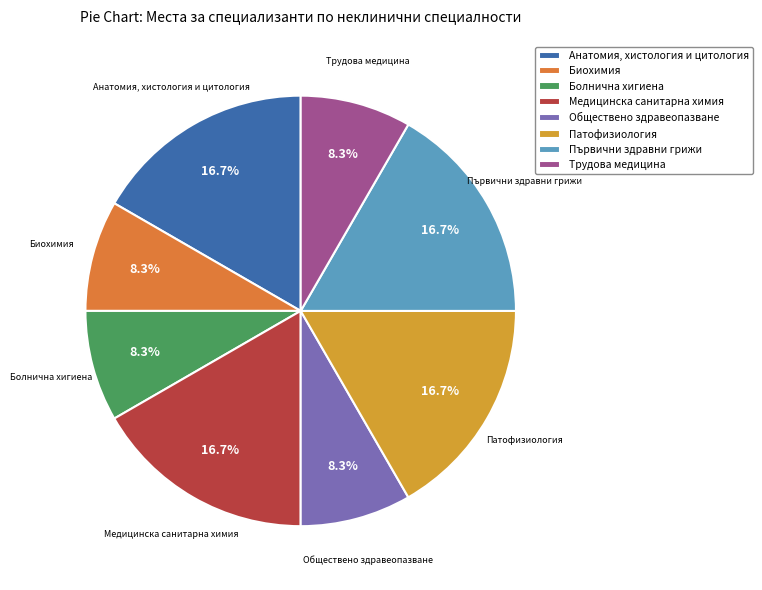

Is it true that Анатомия, хистология и цитология is 17% of the pie?

True